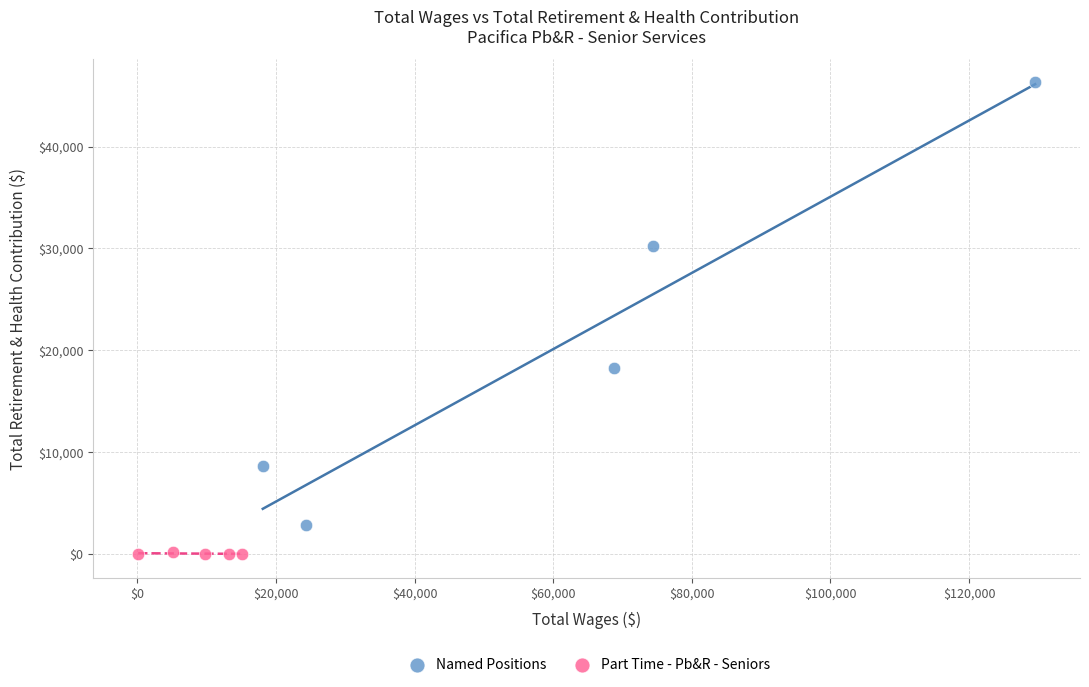

Which series contains the lowest Y value?

Part Time - Pb&R - Seniors